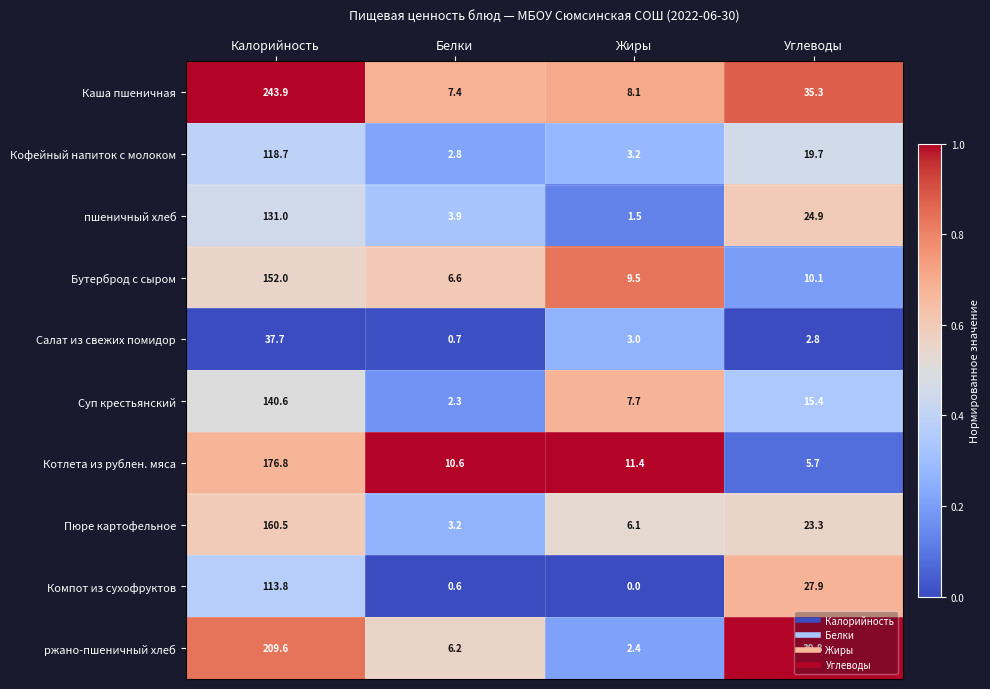

What is the difference between the maximum and minimum values in the Кофейный напиток с молоком series?

115.9